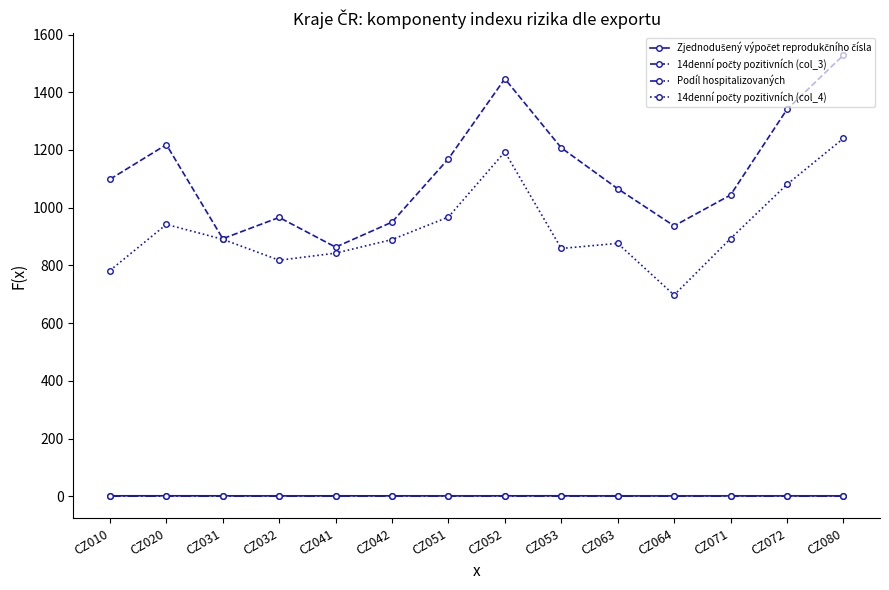

Which category has the highest value across all series?

CZ080